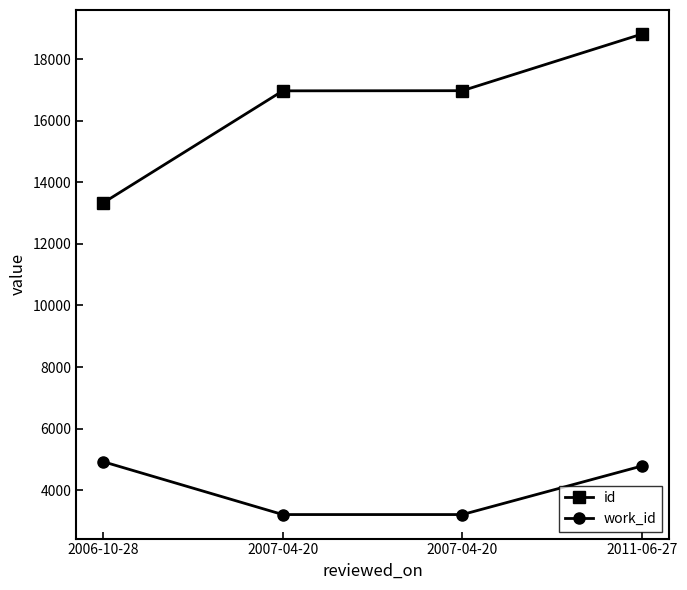

Count the number of data series in this chart.

2